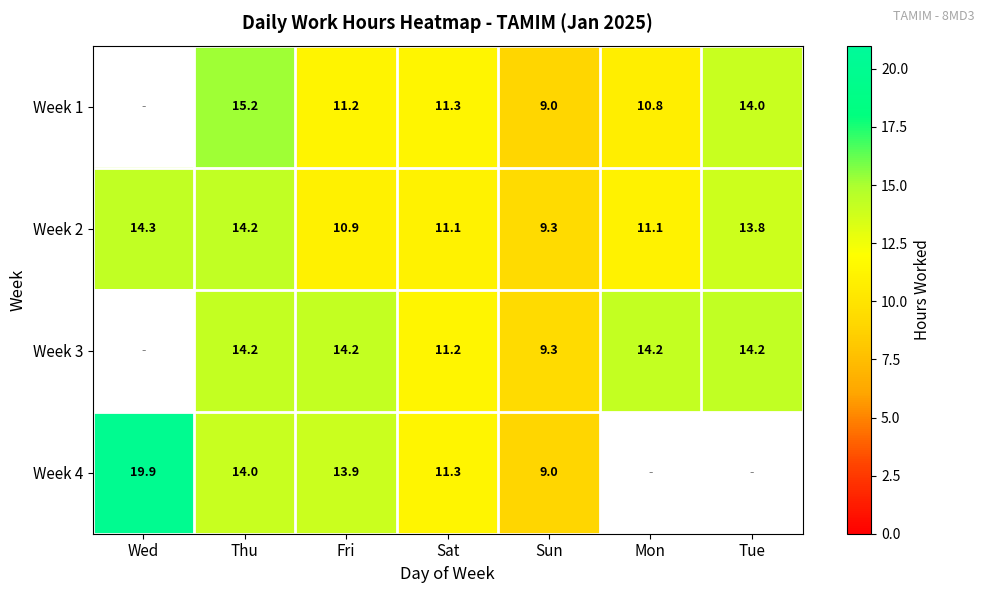

Which category has the lowest value across all series?

Sun